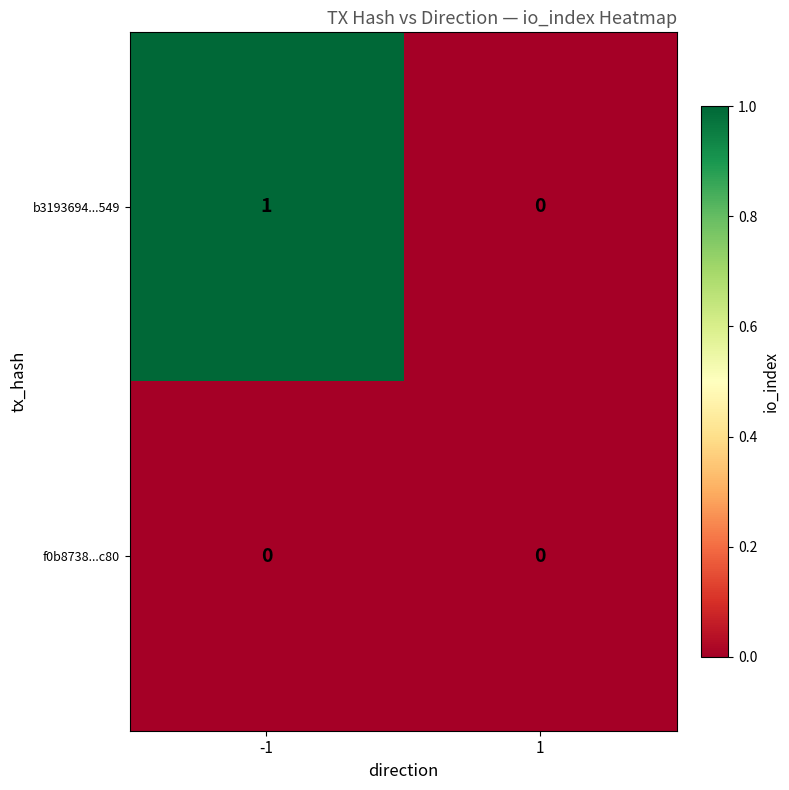

The value of b3193694...549 at -1 is 1. True or false?

True